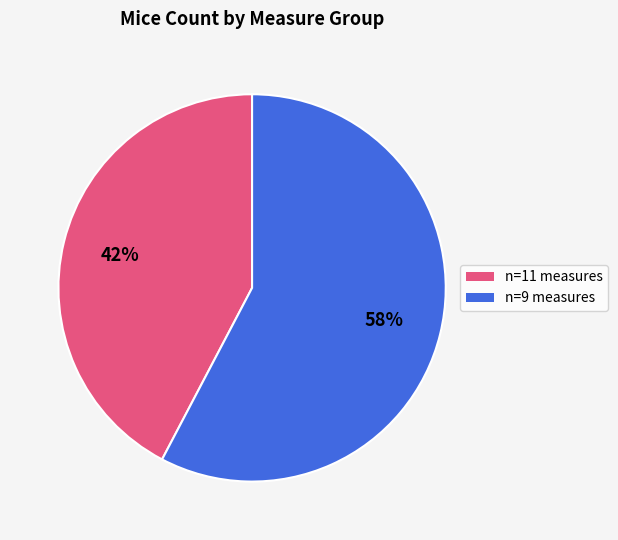

Does any single category account for the majority?

Yes